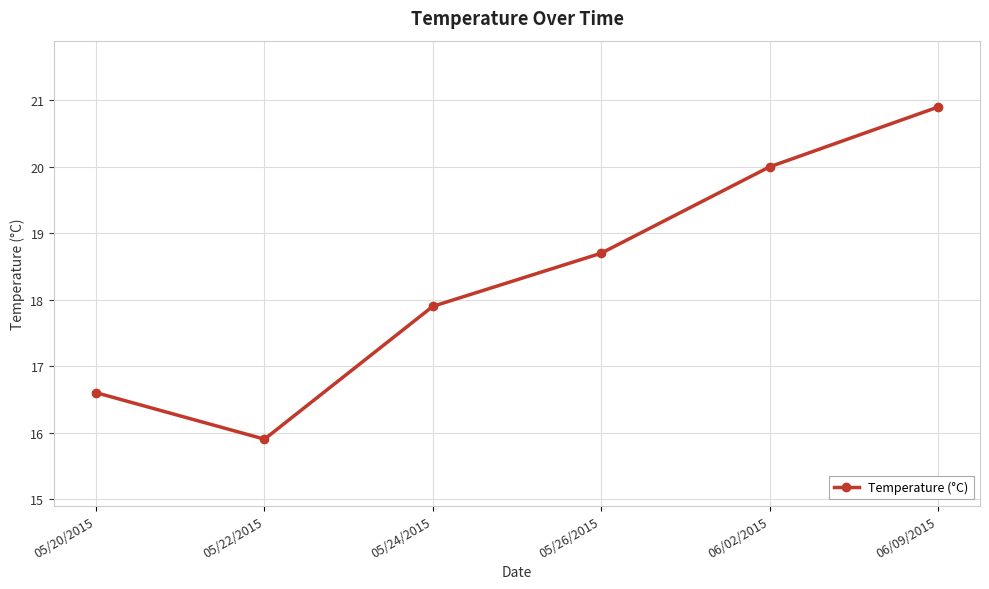

How many data points are less than 18?

3